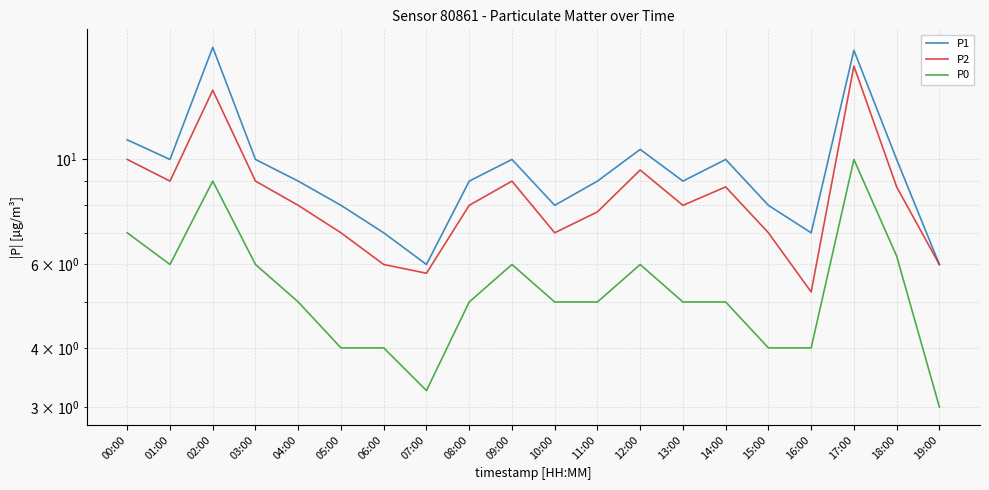

How many lines are shown in the chart?

3